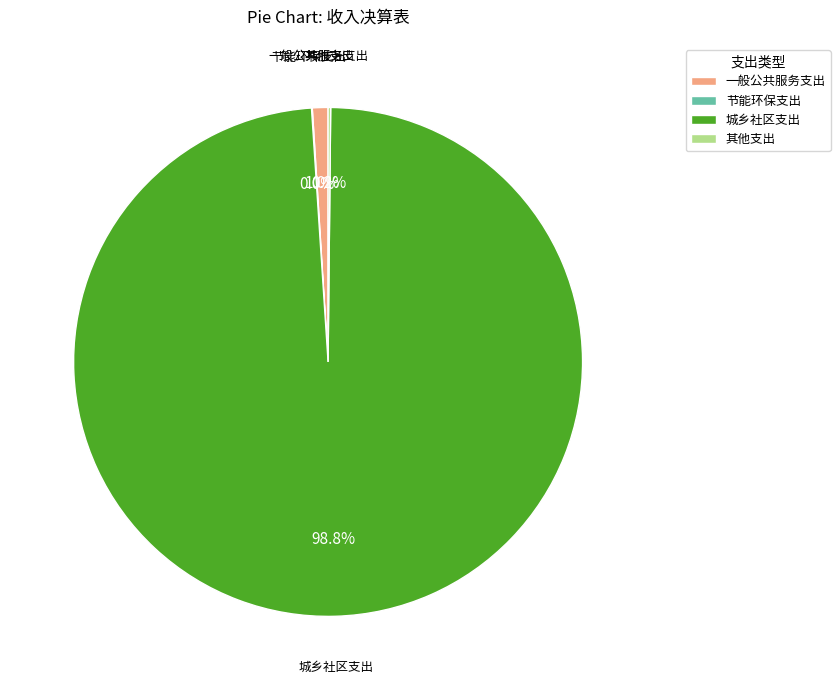

Between 城乡社区支出 and 一般公共服务支出, which is larger?

城乡社区支出